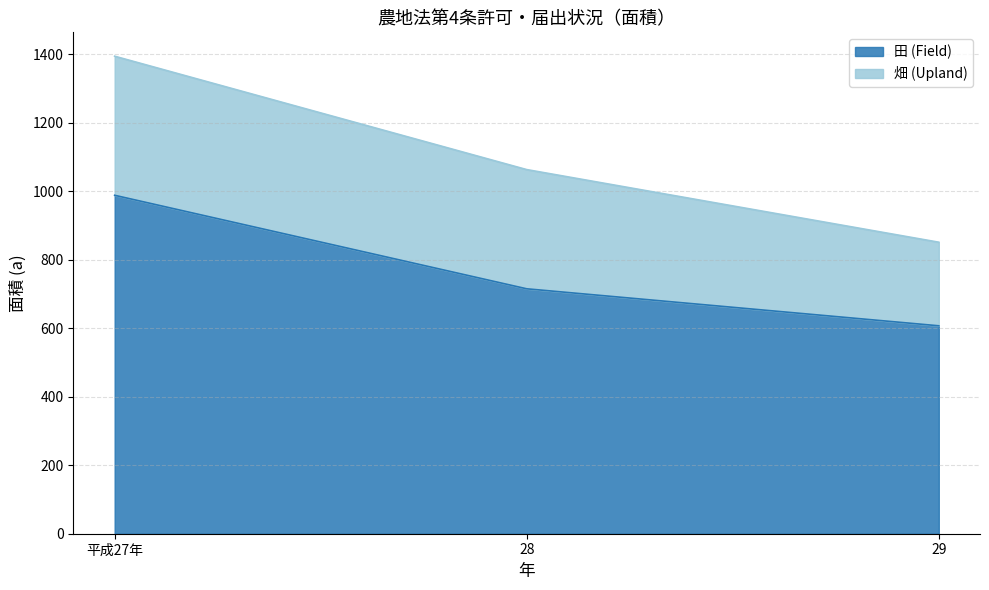

What is the label of the 1st point from the right?

29